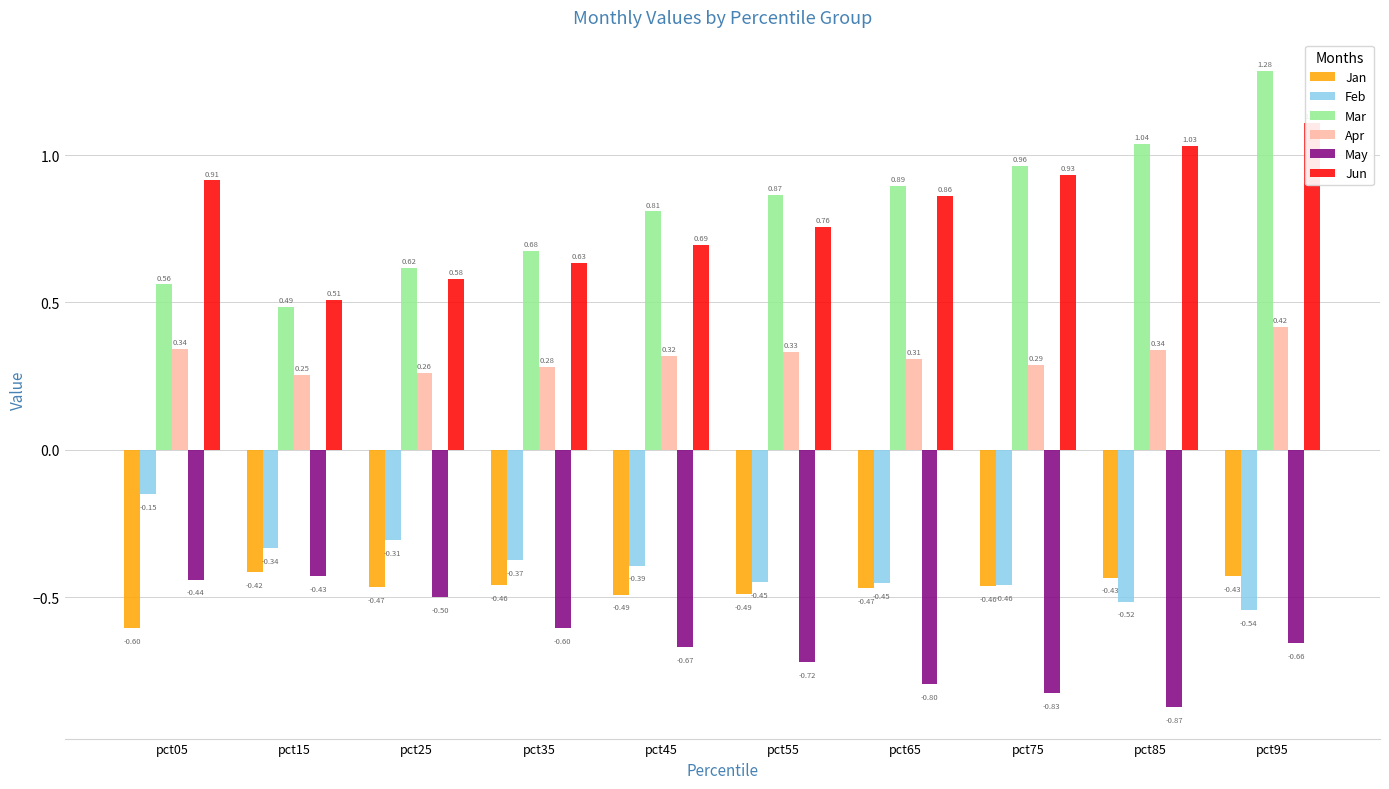

The Jun series shows 0.9 at pct75. True or false?

True